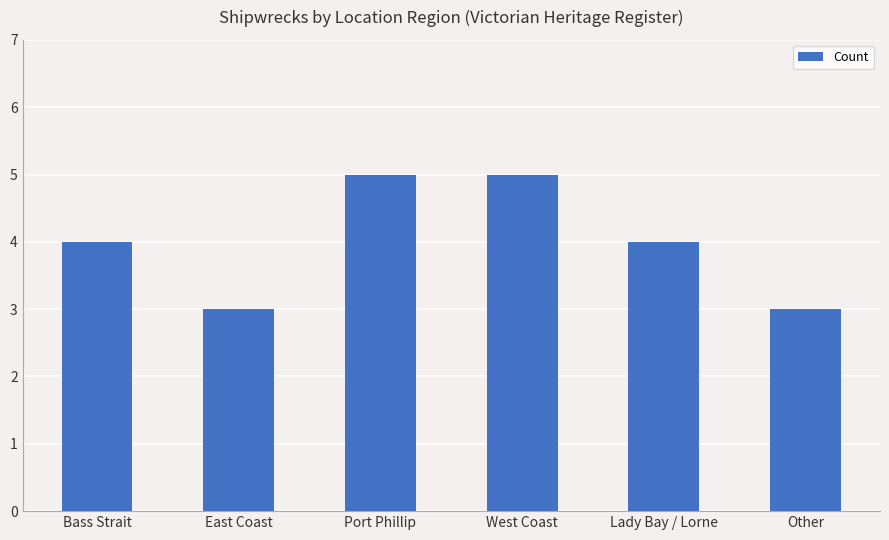

How many distinct data groups are displayed?

1